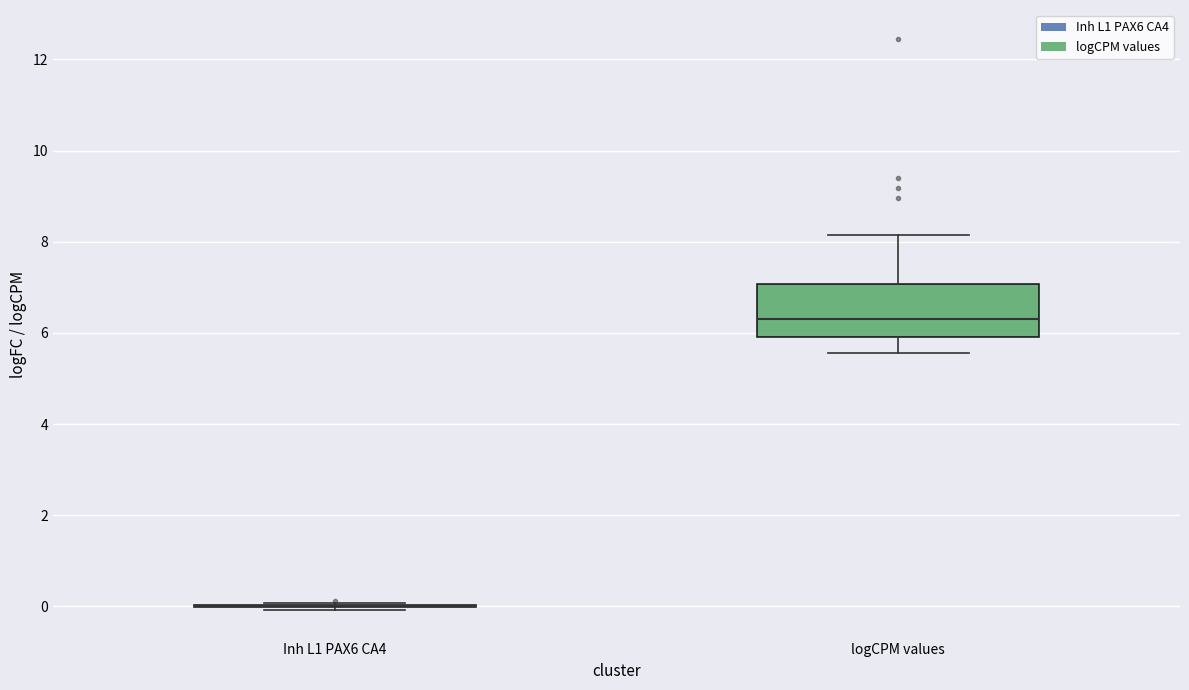

Where is the upper edge of the box for logCPM values on the y-axis? The values are not printed on the chart, so give them approximately, as read against the axis.

7.0